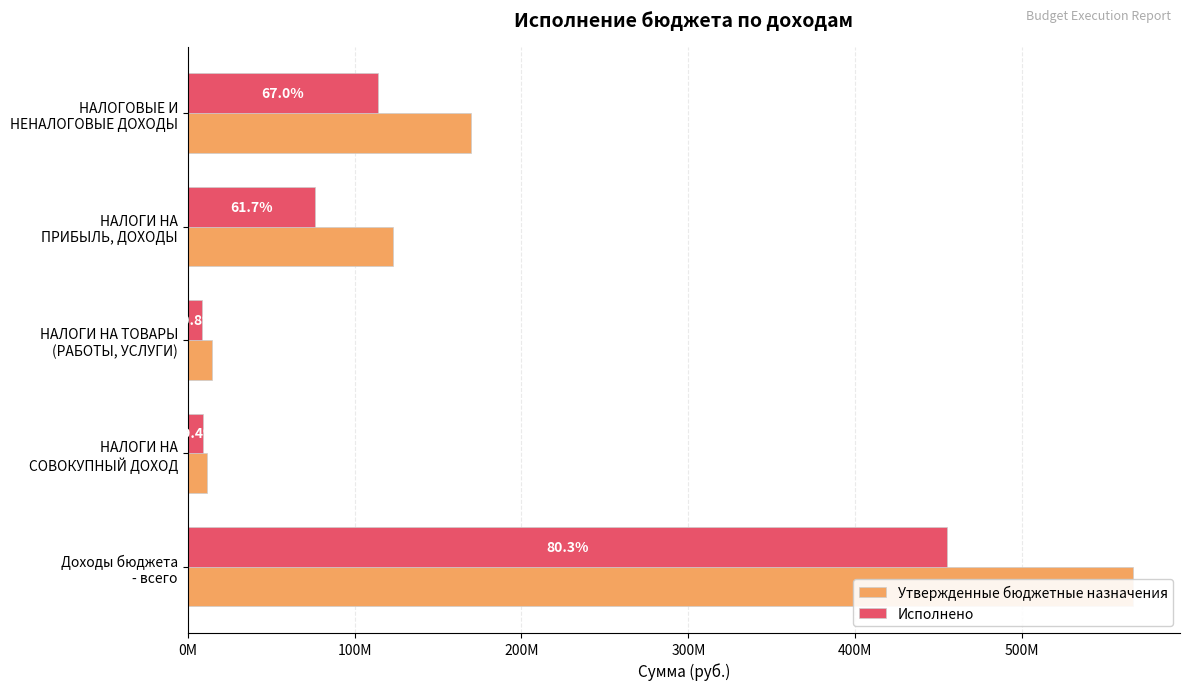

Reading left to right, list all the values displayed in this chart.

Утвержденные бюджетные назначения: 169909055.0	123143500.0	14299000.0	11308000.0	566294095.9
Исполнено: 113756413.2	76032052.9	8694433.9	8979277.9	454920624.6